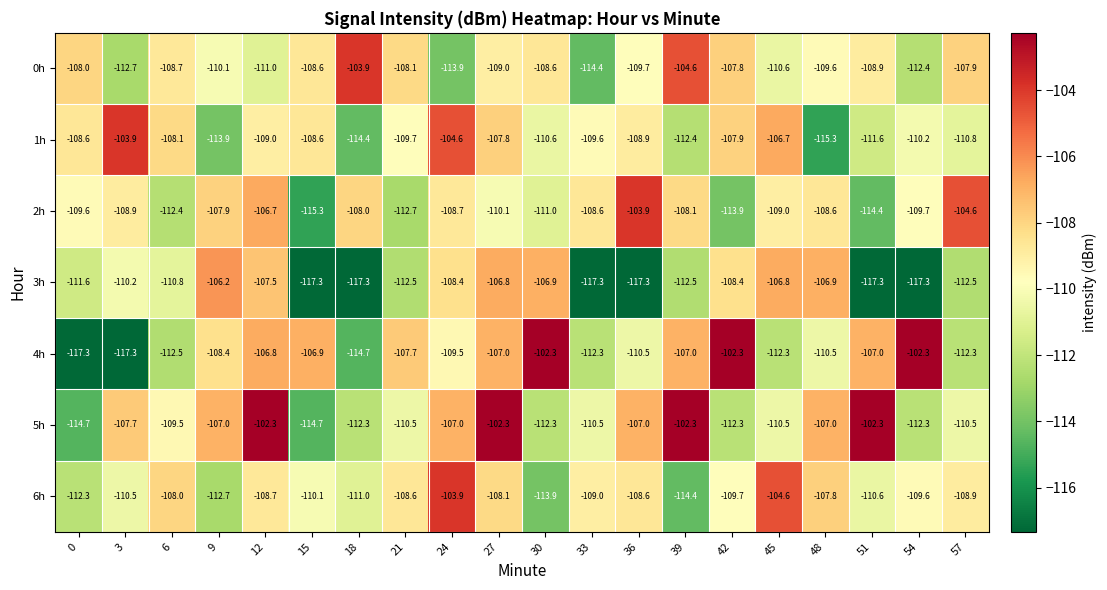

Where does the 5h series first go above -109?

3